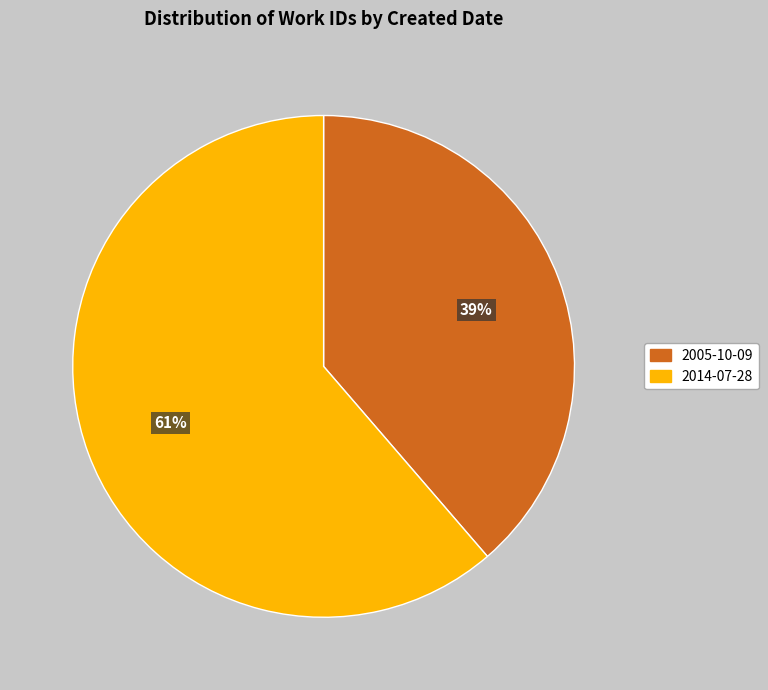

True or false: 2014-07-28 accounts for 61% of the total.

True